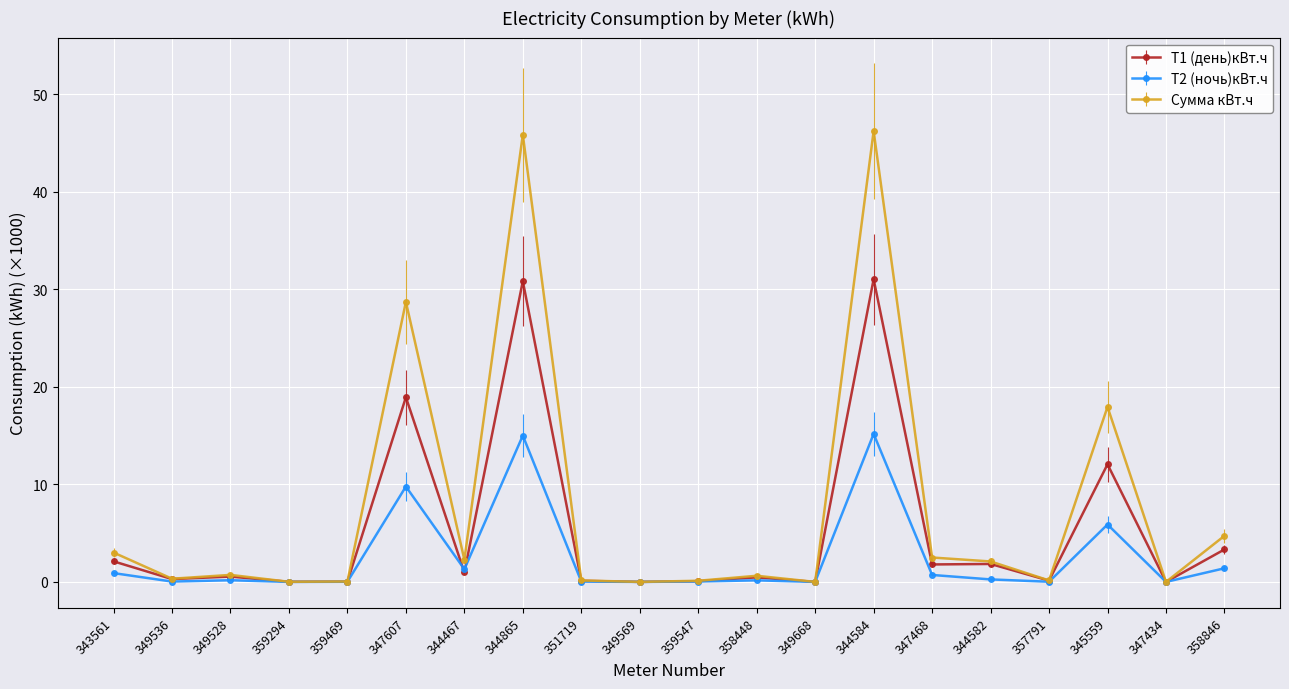

What are all the series names shown in the legend?

Т1 (день)кВт.ч, Т2 (ночь)кВт.ч, Сумма кВт.ч